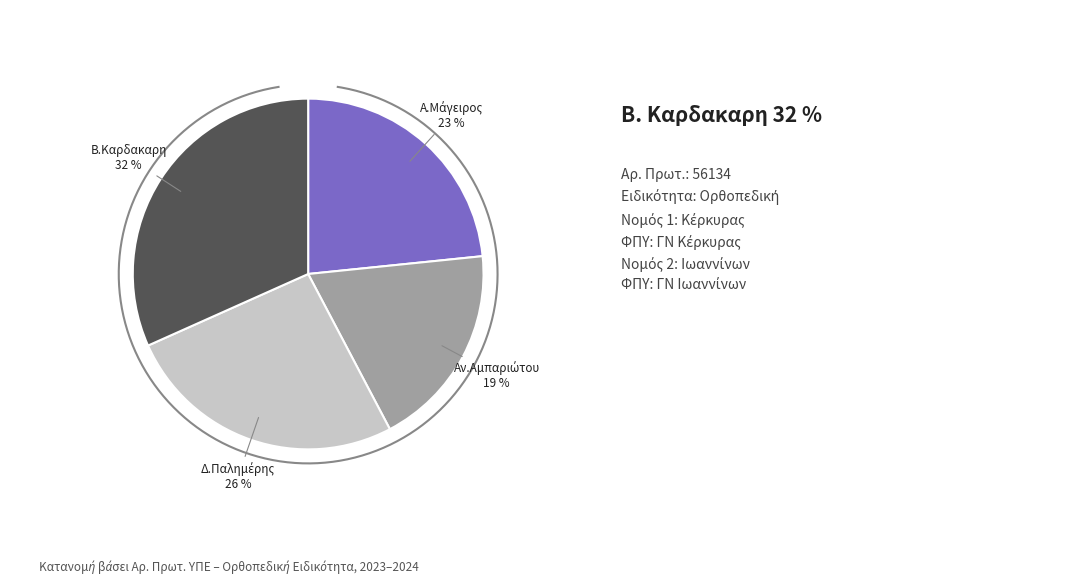

Which slice is the smallest?

Αναστασία Αμπαριώτου
(33491)